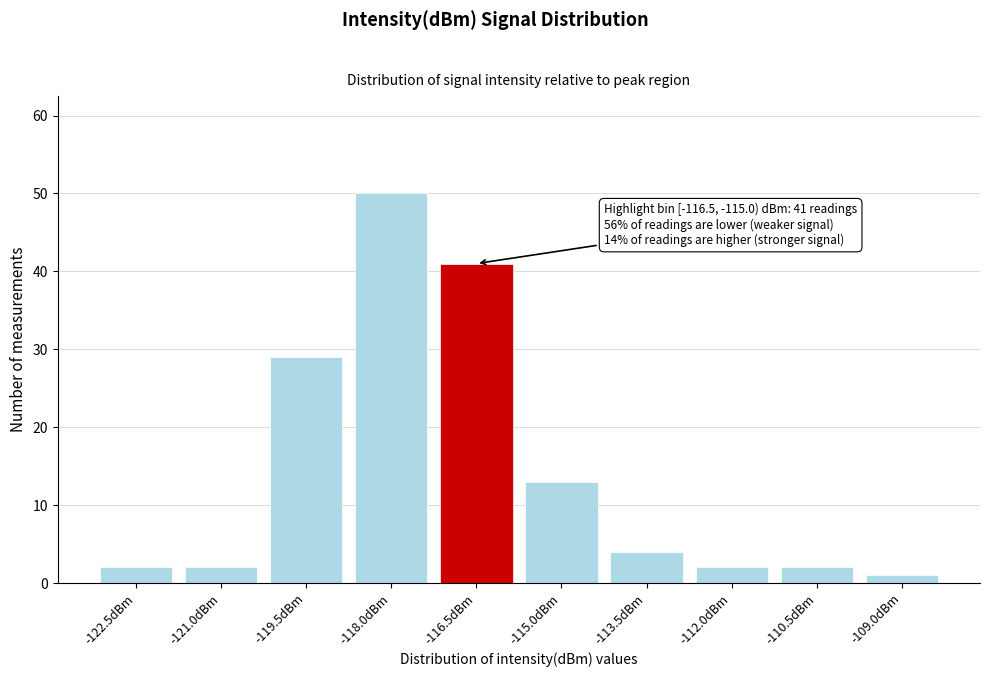

Reading left to right, what are all the values shown in this chart?

2	2	29	50	41	13	4	2	2	1